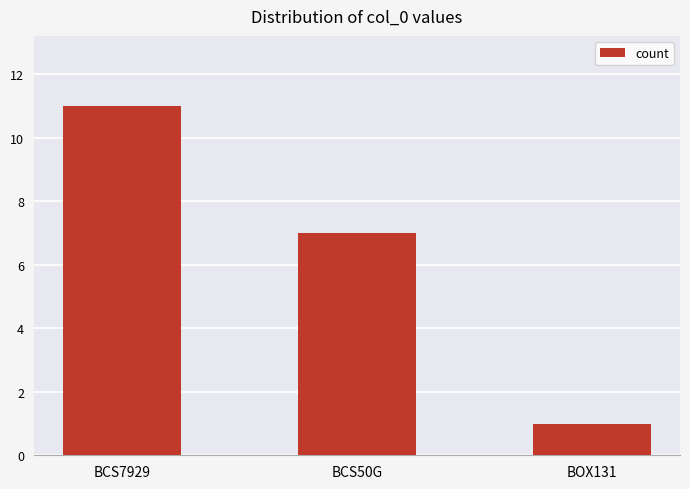

Count the number of data series in this chart.

1